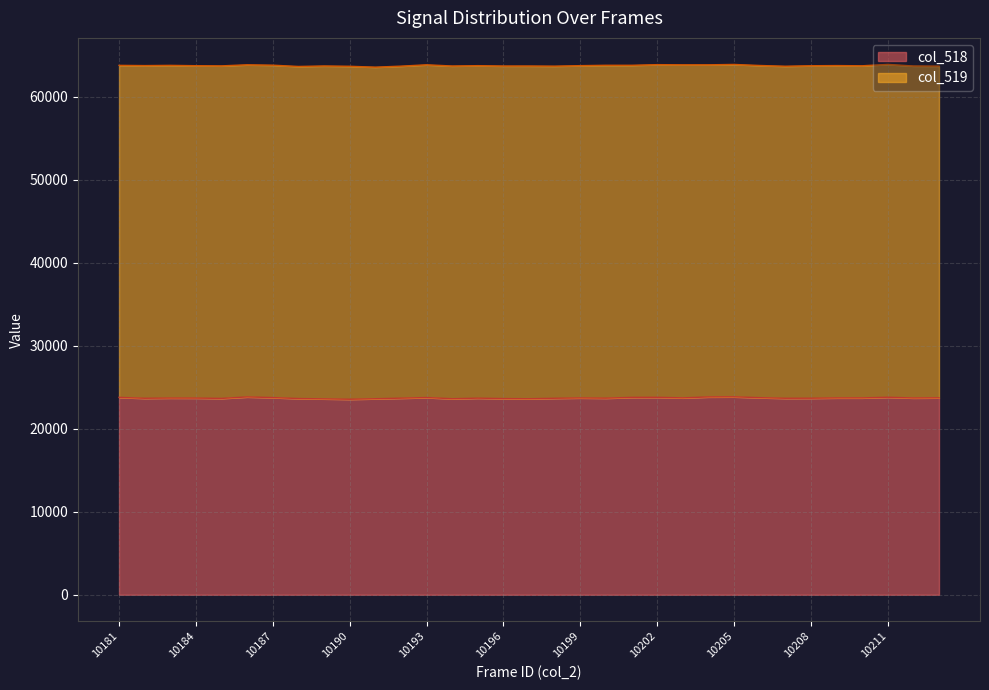

Does the chart have visible grid lines?

Yes